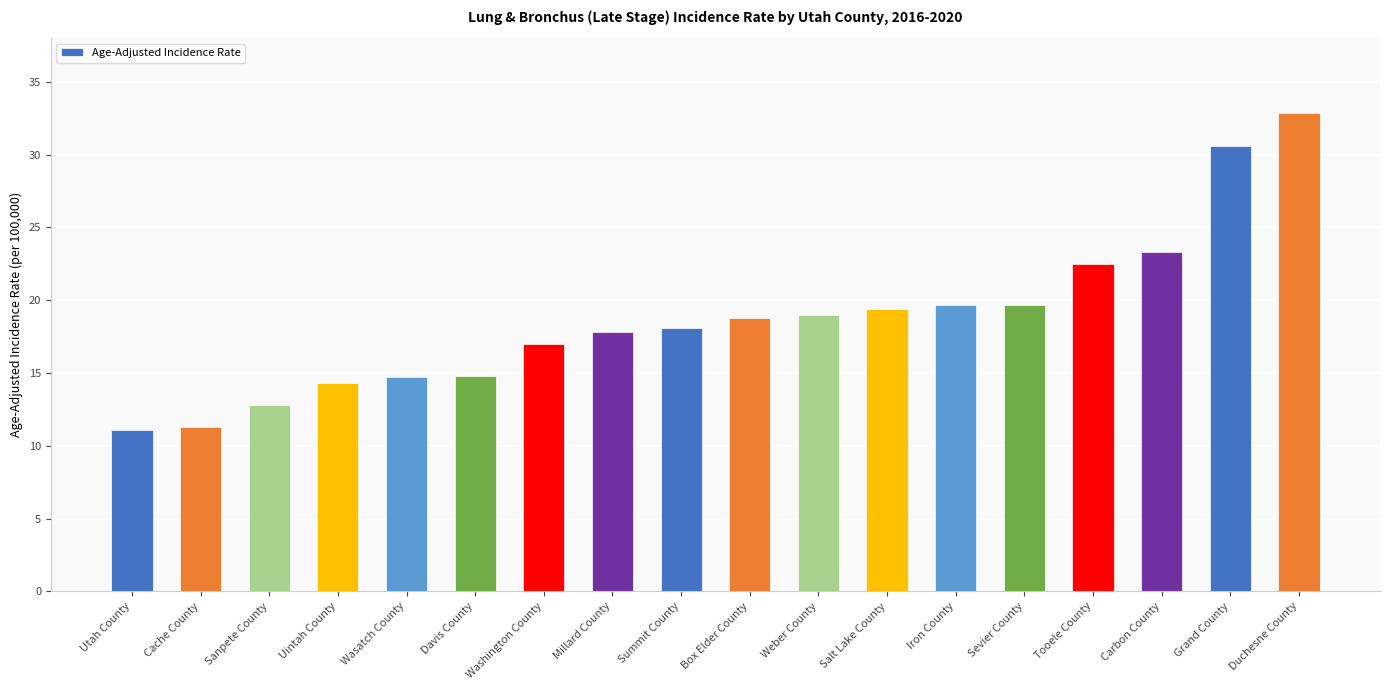

How many series are shown in this chart?

1